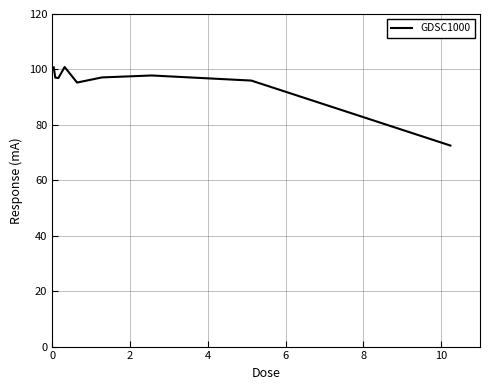

What is the difference between the maximum and minimum values?

28.3